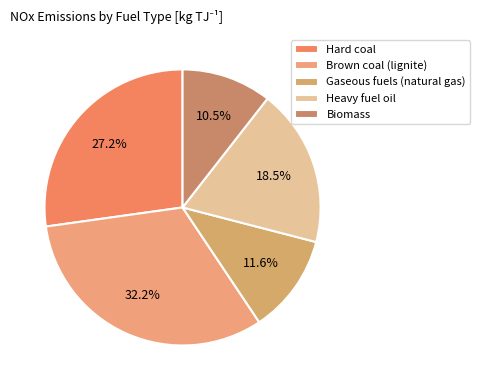

Which has a higher value, Hard coal or Brown coal (lignite)?

Brown coal (lignite)